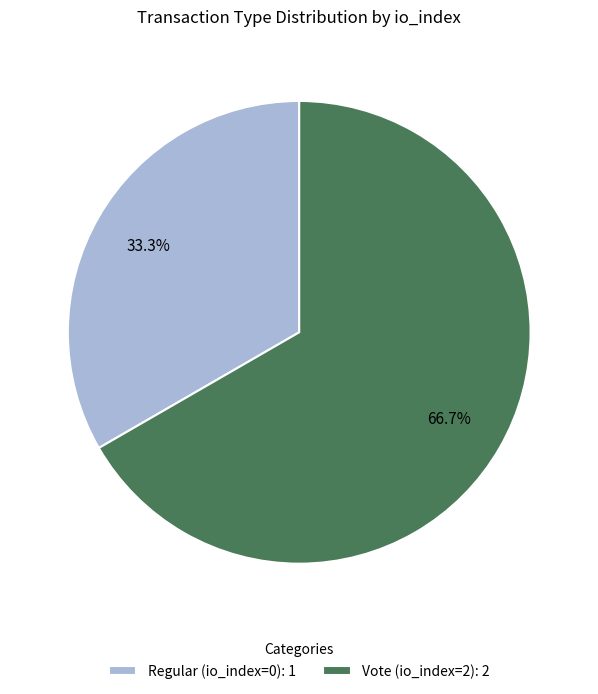

To the nearest percent, what is the difference between the Vote (io_index=2) and Regular (io_index=0) slice percentages?

33%